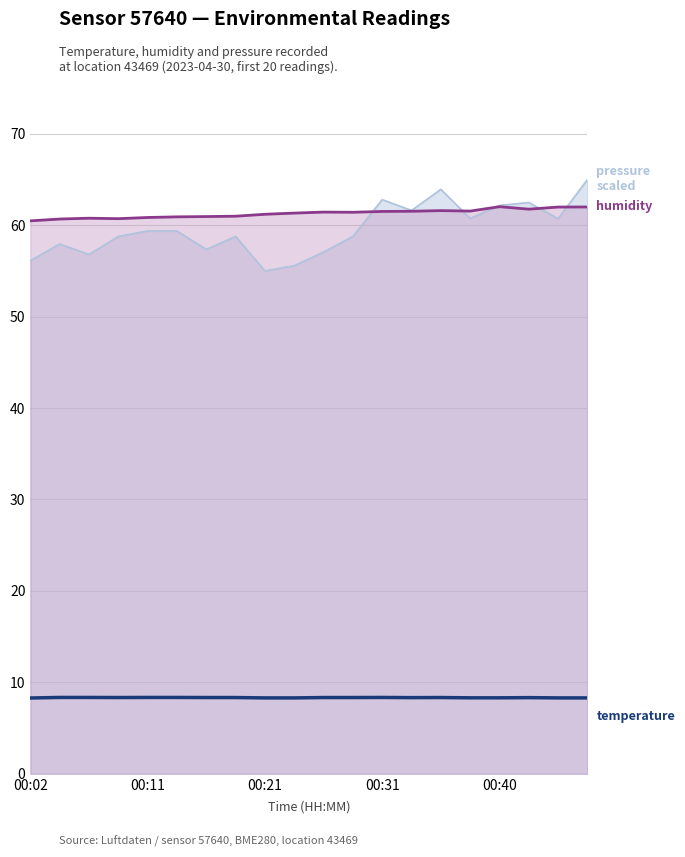

What is the smallest value displayed?

8.3